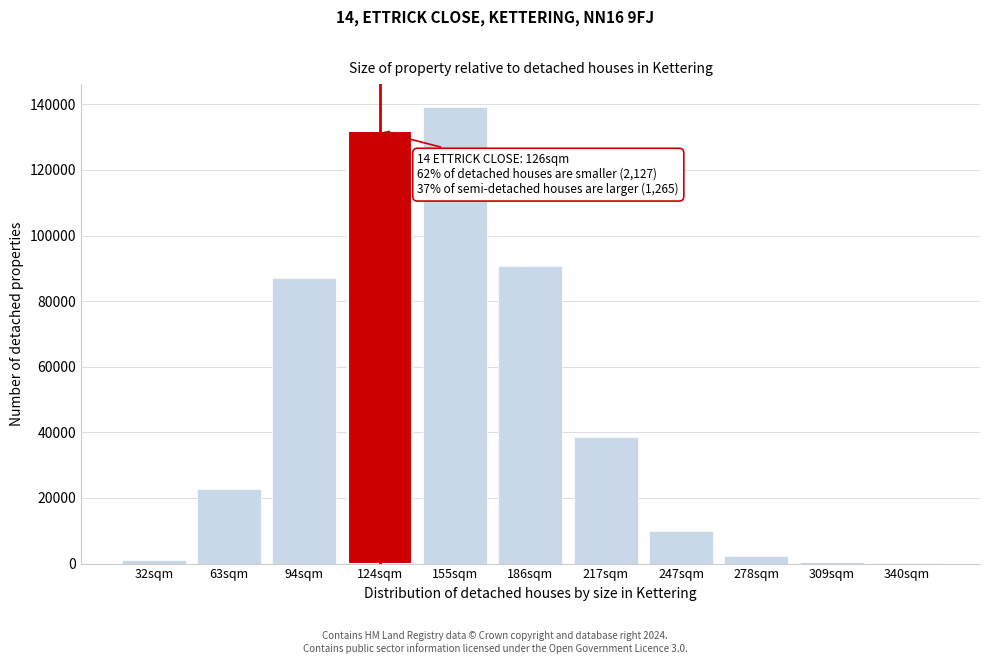

Is it true that the value at 124sqm is 131758?

True